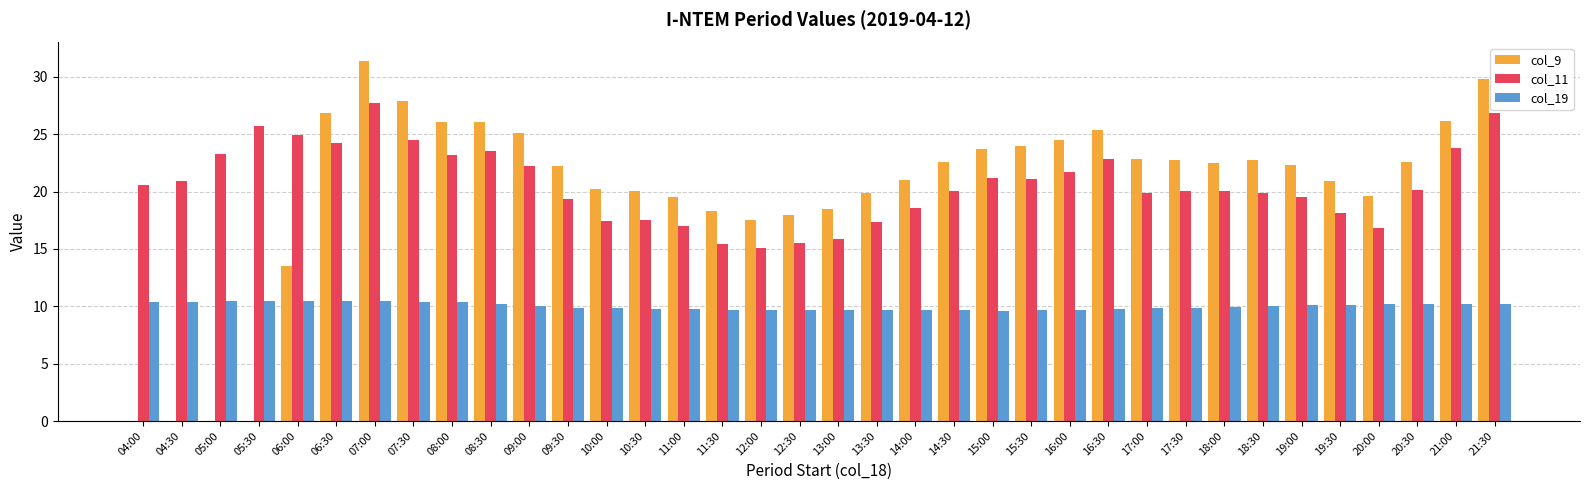

What value does the col_19 series have at 15:00?

9.6